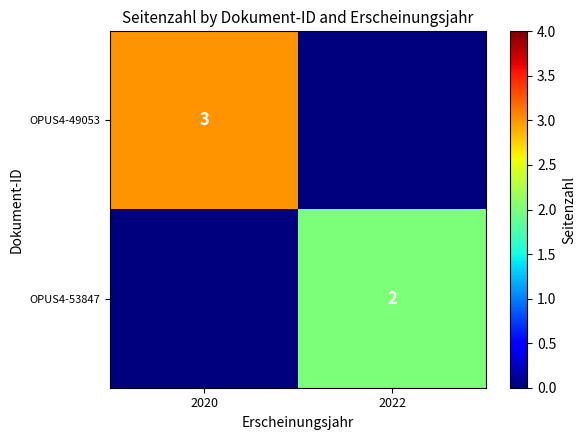

The value of OPUS4-53847 at 2022 is 2. True or false?

True